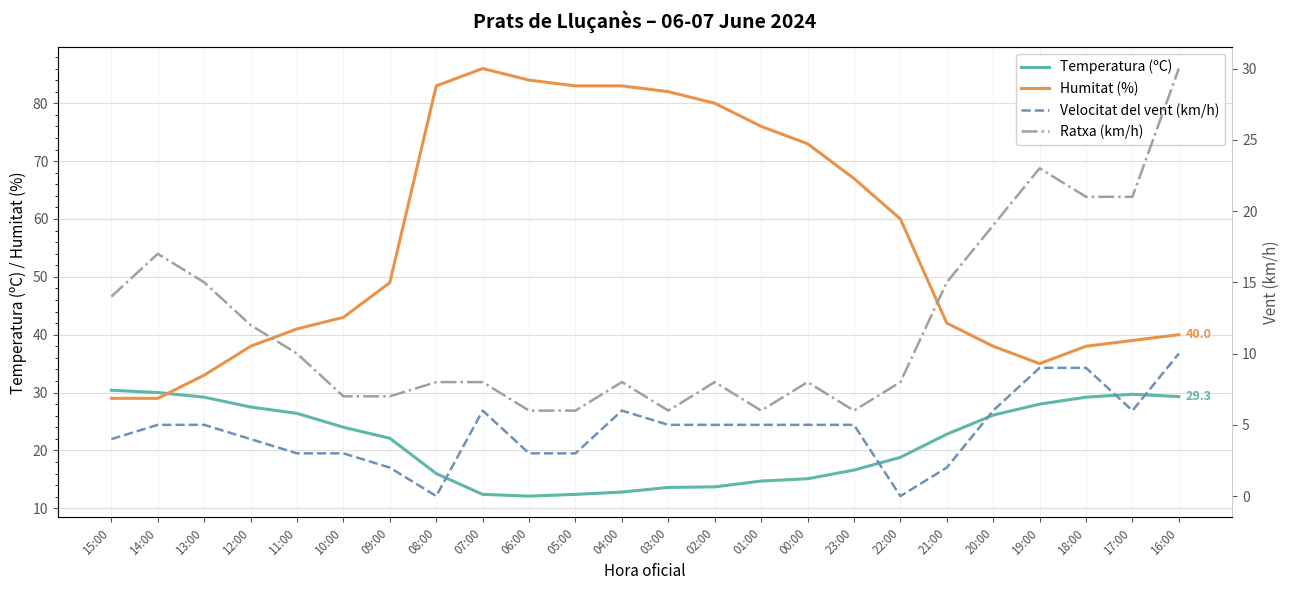

Reading left to right, what are all the values shown in this chart?

Temperatura (ºC): 30.4	30.0	29.2	27.5	26.4	24.0	22.1	16.0	12.4	12.1	12.4	12.8	13.6	13.7	14.7	15.1	16.6	18.8	22.8	26.1	28.0	29.2	29.7	29.3
Humitat (%): 29.0	29.0	33.0	38.0	41.0	43.0	49.0	83.0	86.0	84.0	83.0	83.0	82.0	80.0	76.0	73.0	67.0	60.0	42.0	38.0	35.0	38.0	39.0	40.0
Velocitat del vent (km/h): 4.0	5.0	5.0	4.0	3.0	3.0	2.0	0.0	6.0	3.0	3.0	6.0	5.0	5.0	5.0	5.0	5.0	0.0	2.0	6.0	9.0	9.0	6.0	10.0
Ratxa (km/h): 14.0	17.0	15.0	12.0	10.0	7.0	7.0	8.0	8.0	6.0	6.0	8.0	6.0	8.0	6.0	8.0	6.0	8.0	15.0	19.0	23.0	21.0	21.0	30.0